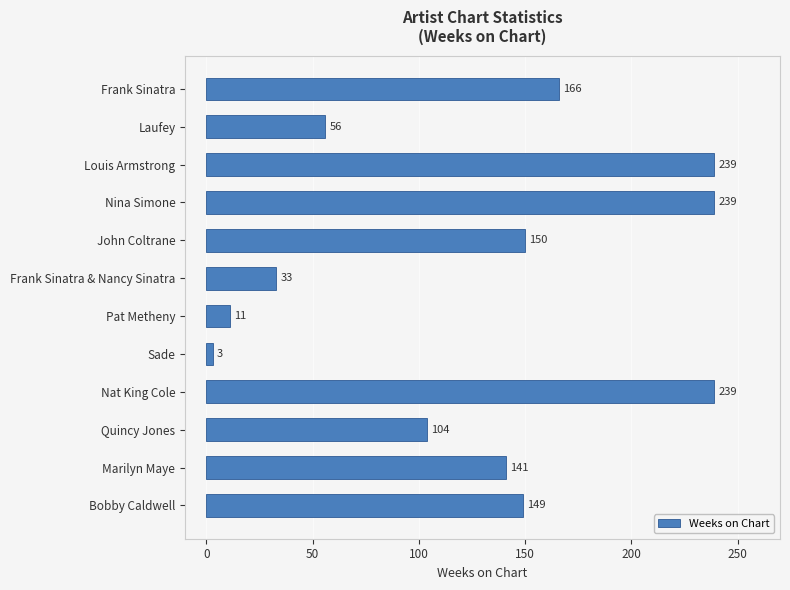

True or false: the data shows 138 at Quincy Jones.

False